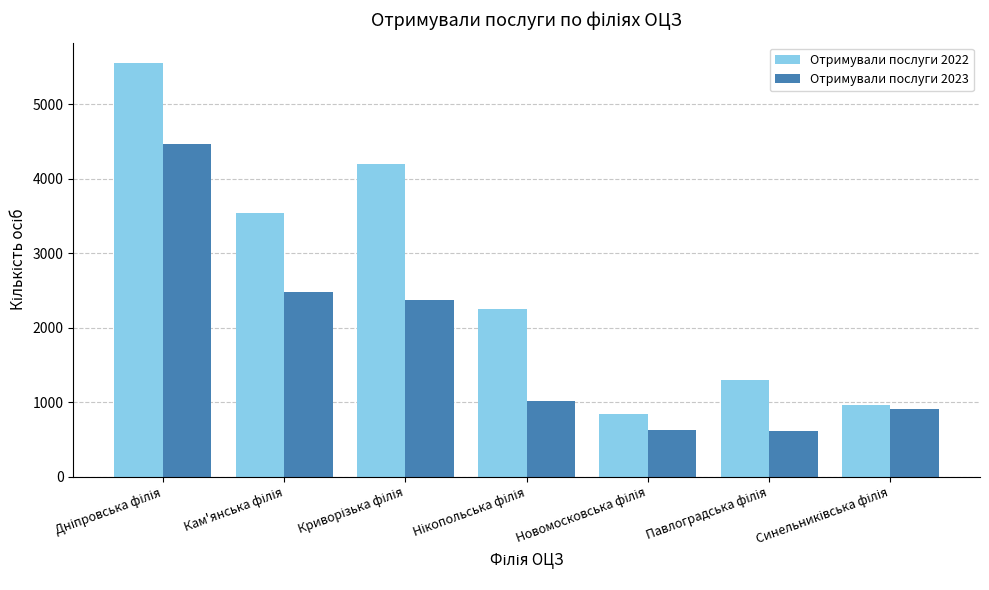

Which series has the largest total across all categories?

Отримували послуги 2022